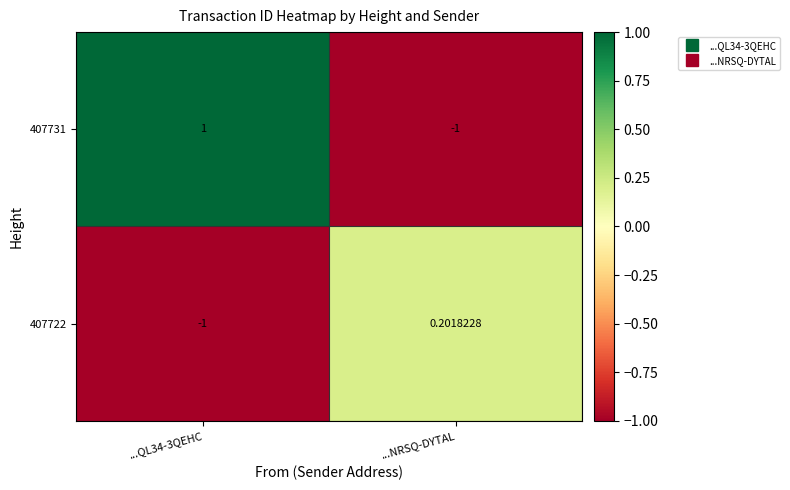

How many categories are shown in the chart?

2